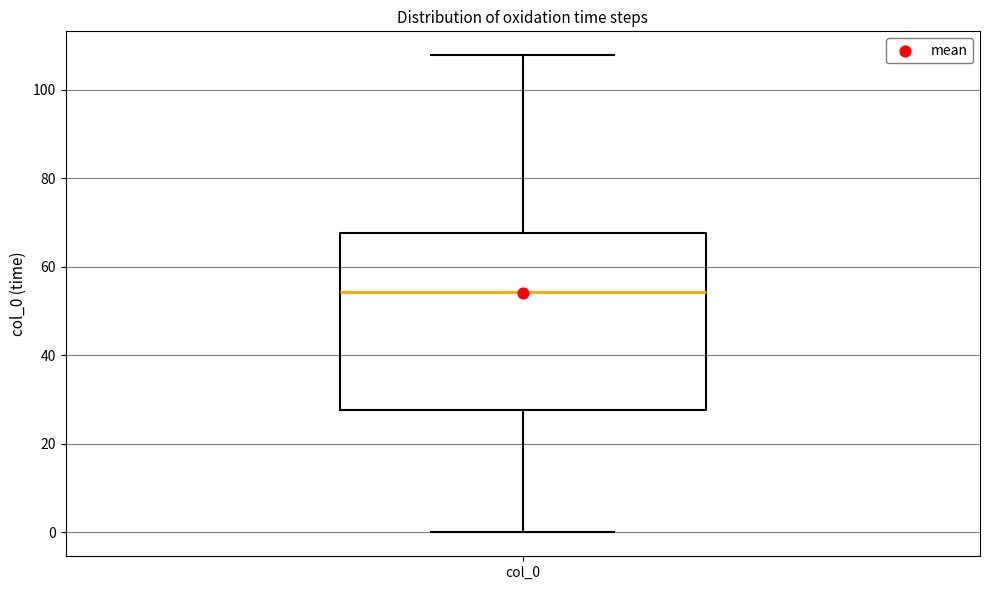

Transcribe this box plot: give where the median line is, the range the box spans, and where the two whiskers end, as read against the y-axis. The values are not printed on the chart, so give them approximately, as read against the axis.

median 54, box 28 to 68, whiskers 0 to 108